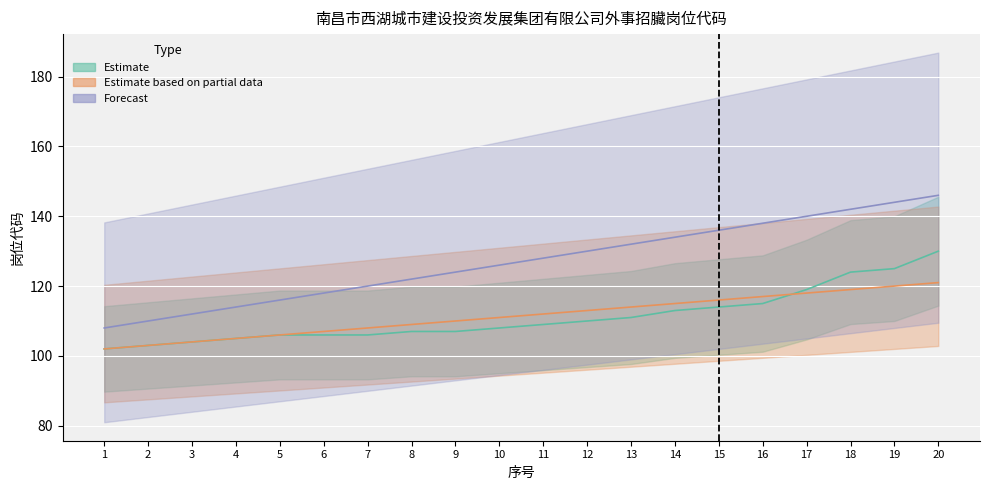

The value of Forecast at 17 is 62. True or false?

False